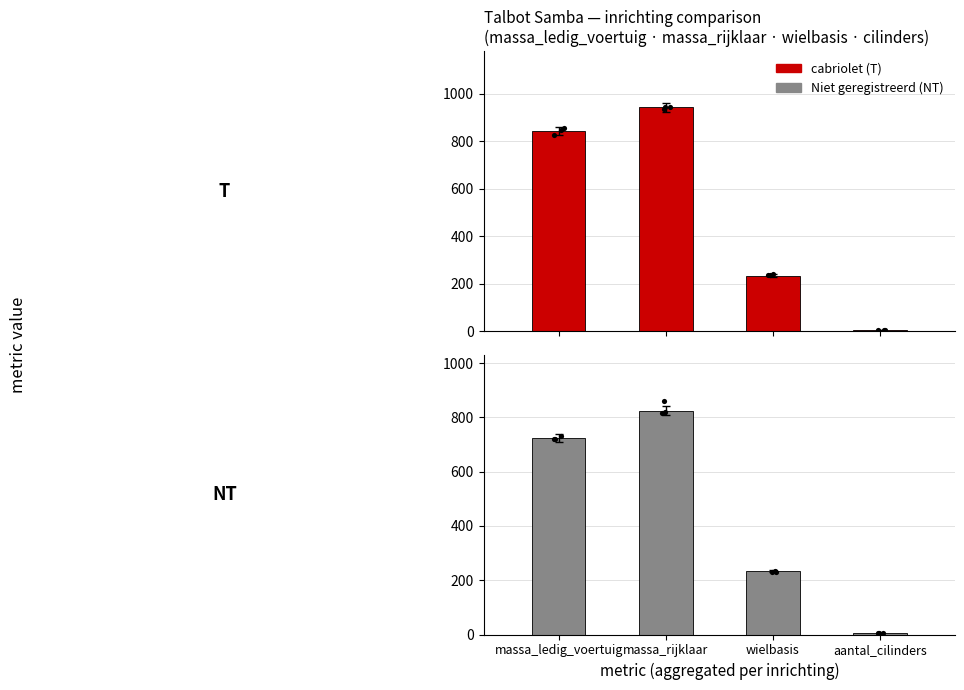

What is the total value across all series at massa_rijklaar?

1768